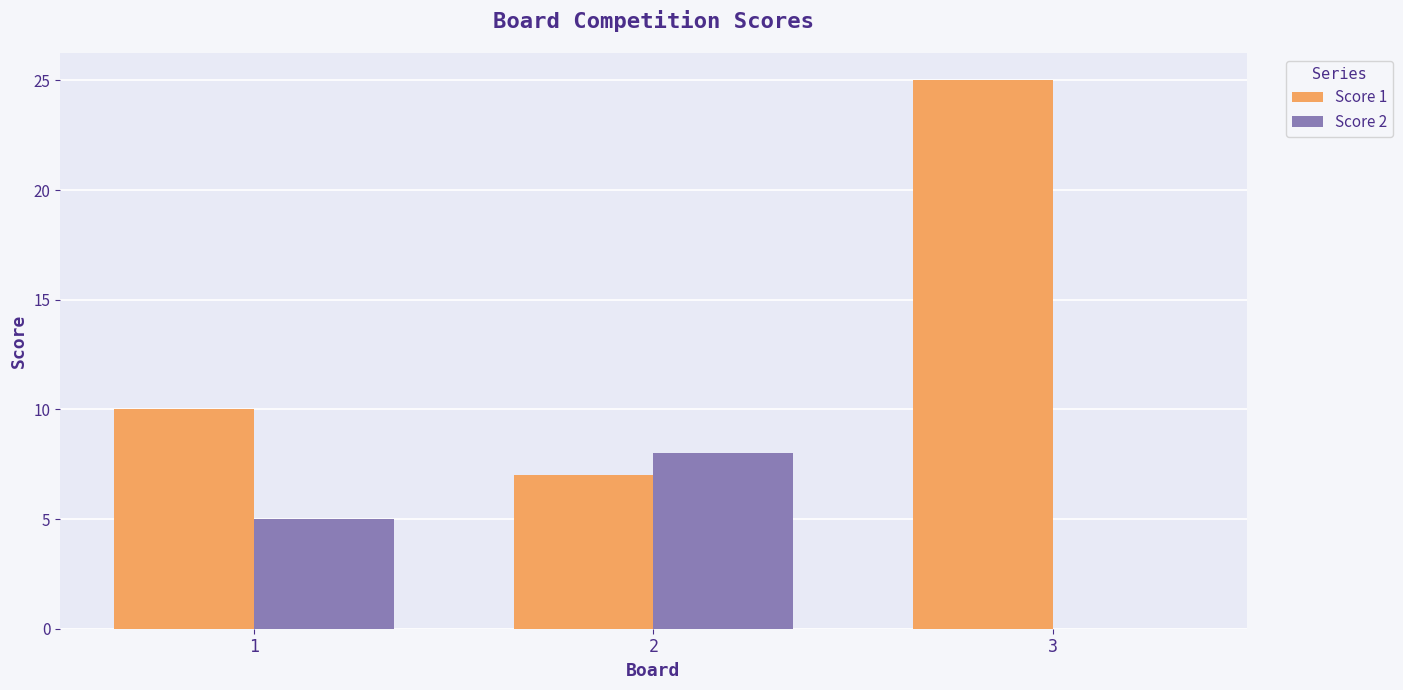

What is the spread (max minus min) of values at 3?

25